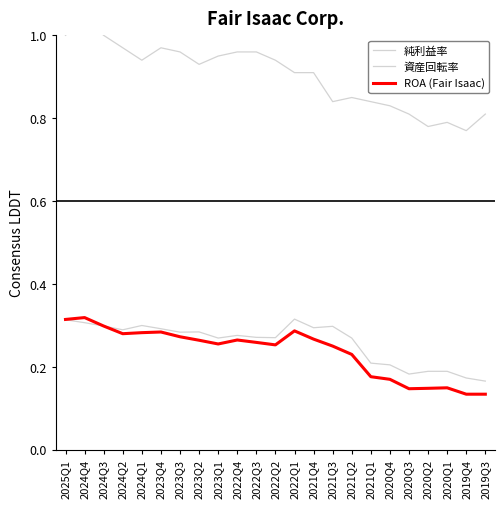

True or false: 資産回転率 and ROA (Fair Isaac) intersect in this chart.

False